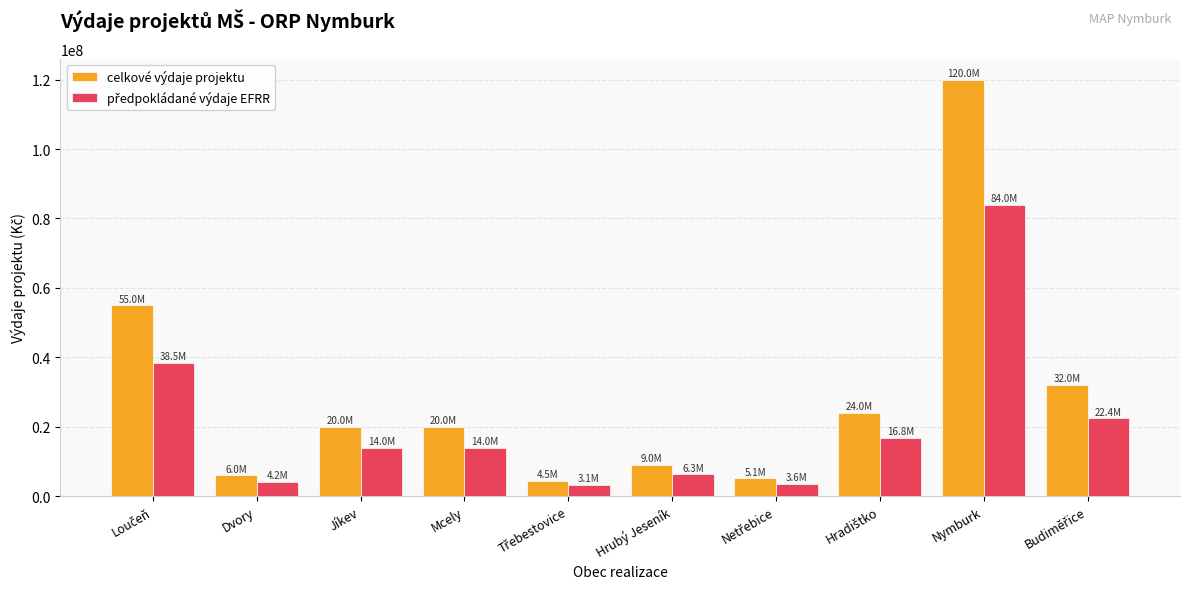

What is the lowest value of the celkové výdaje projektu series?

4500000